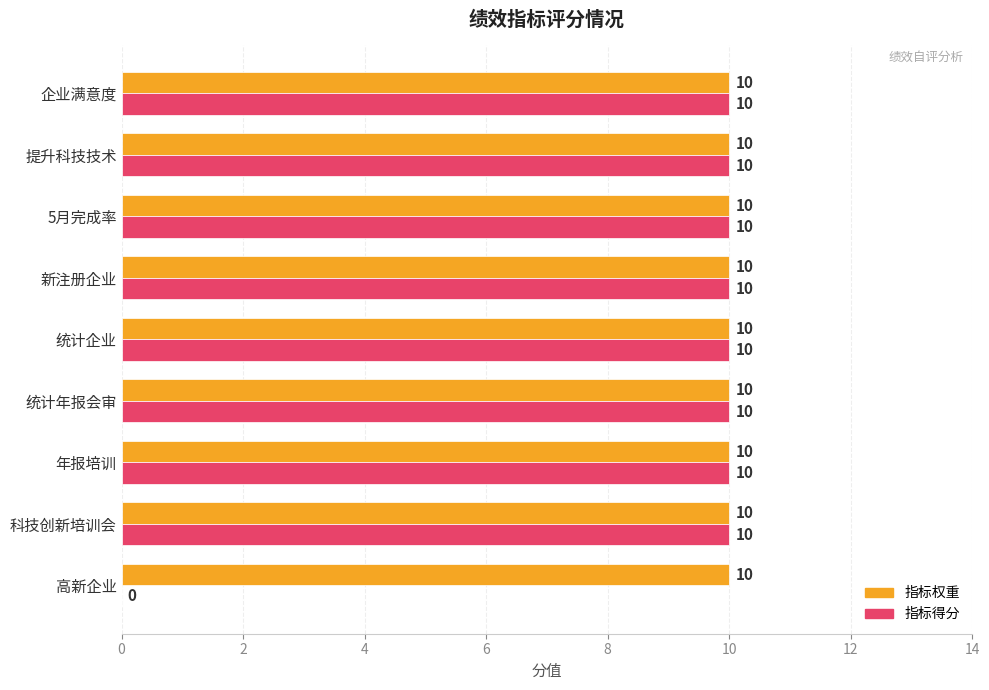

What is the maximum value for 指标得分?

10